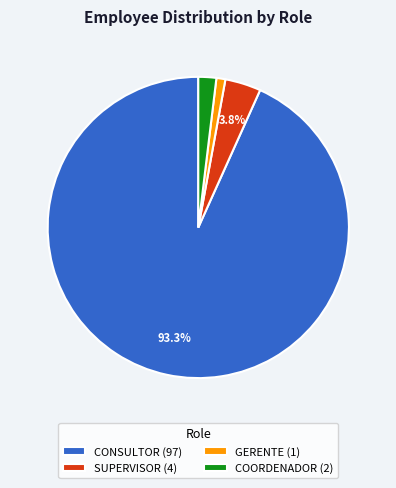

Does CONSULTOR (97) account for over 50% of the chart?

Yes